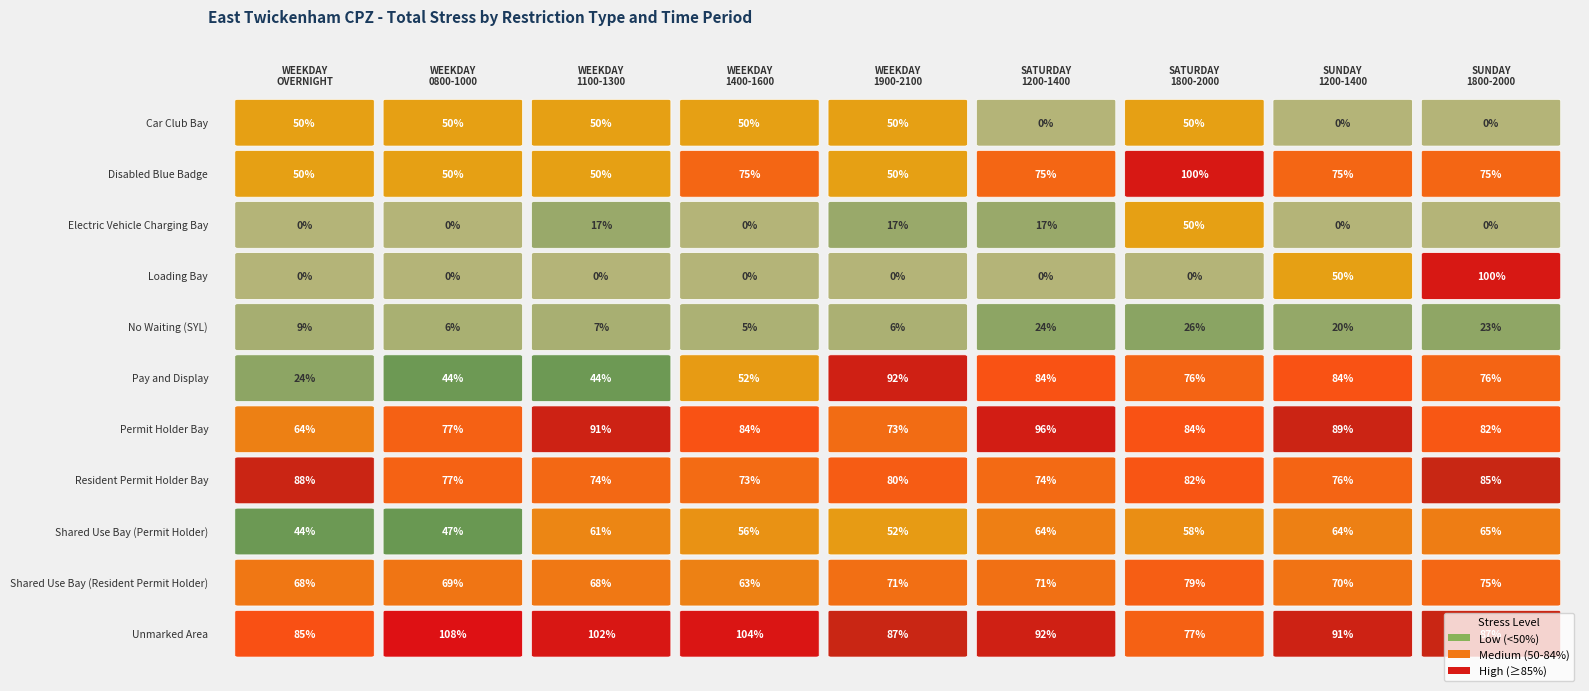

Which series has the largest range (max minus min)?

Loading Bay